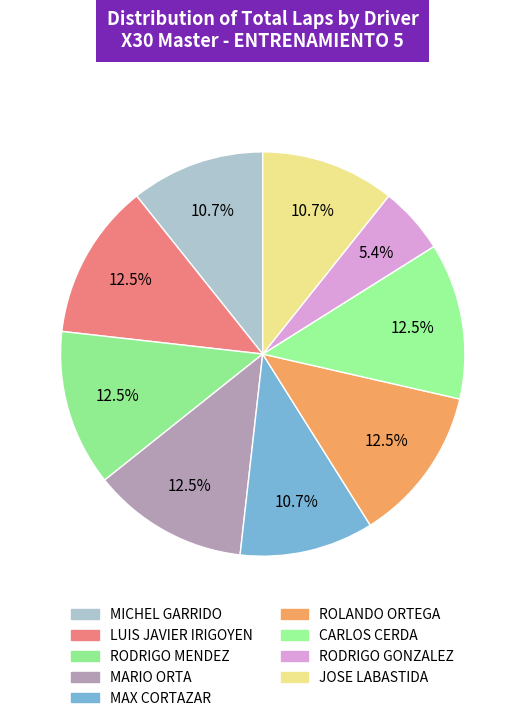

How many segments does this pie chart have?

9